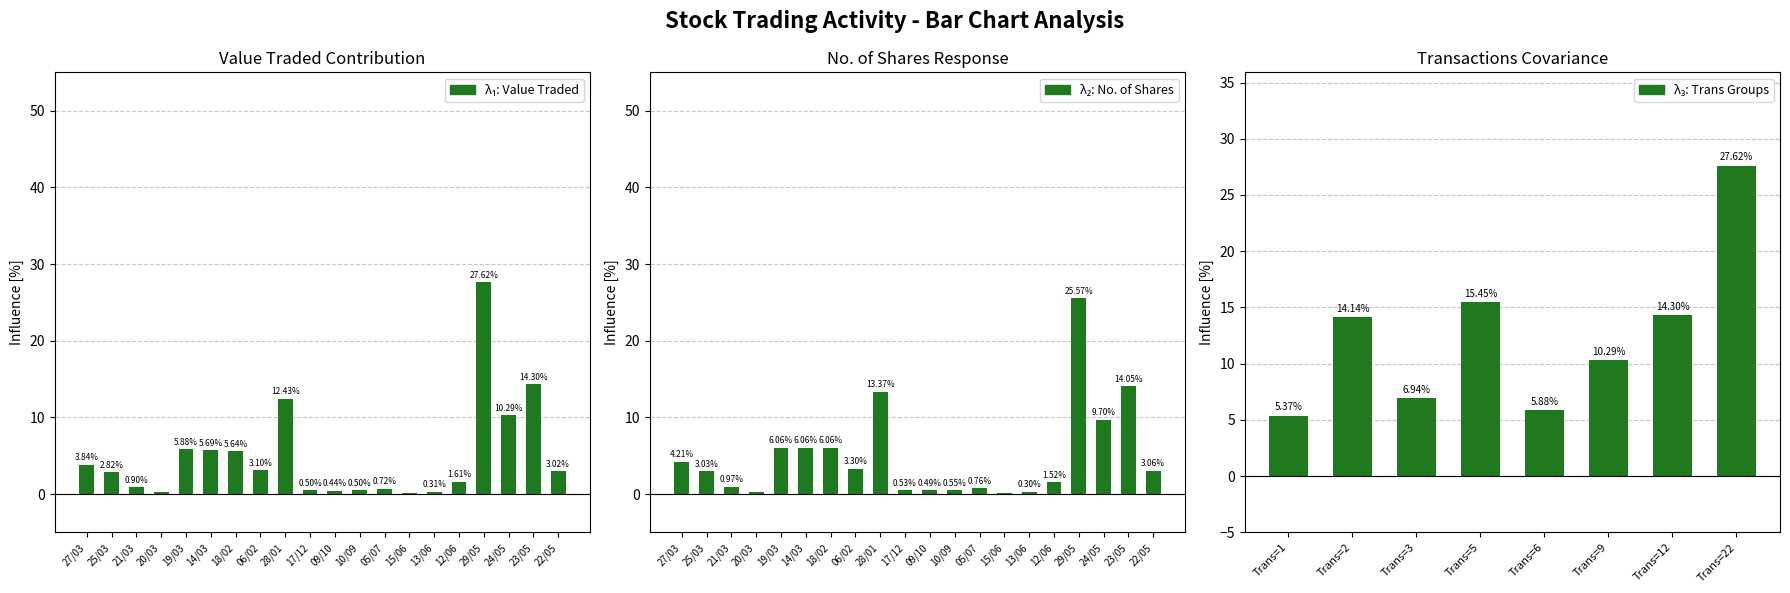

Are the bars horizontal?

No